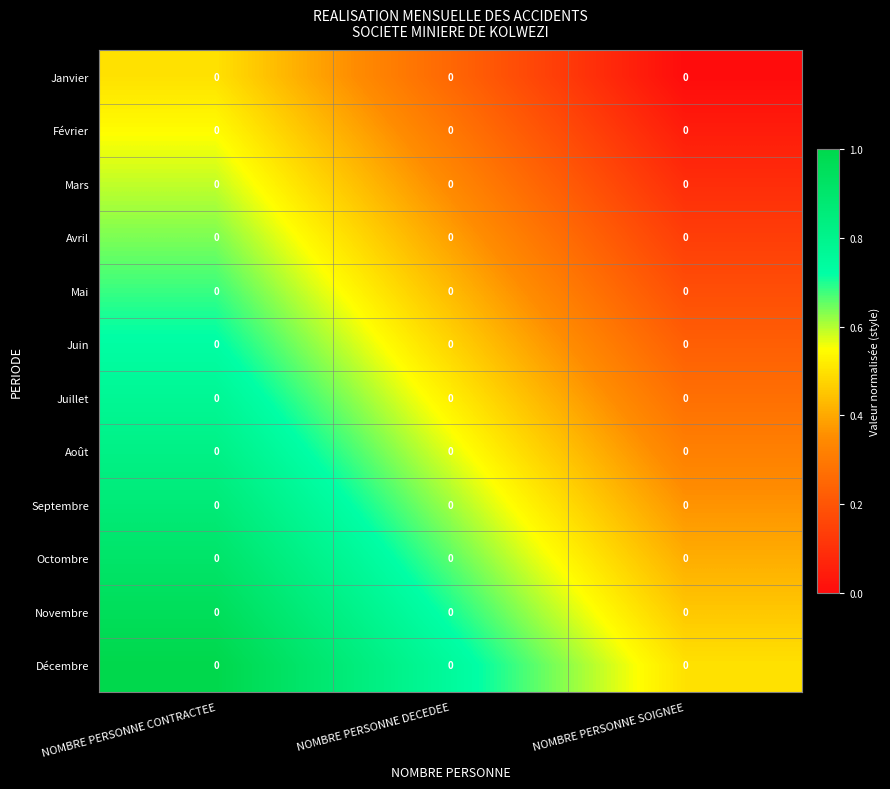

The value of Janvier at NOMBRE PERSONNE SOIGNEE is 0.0. True or false?

True